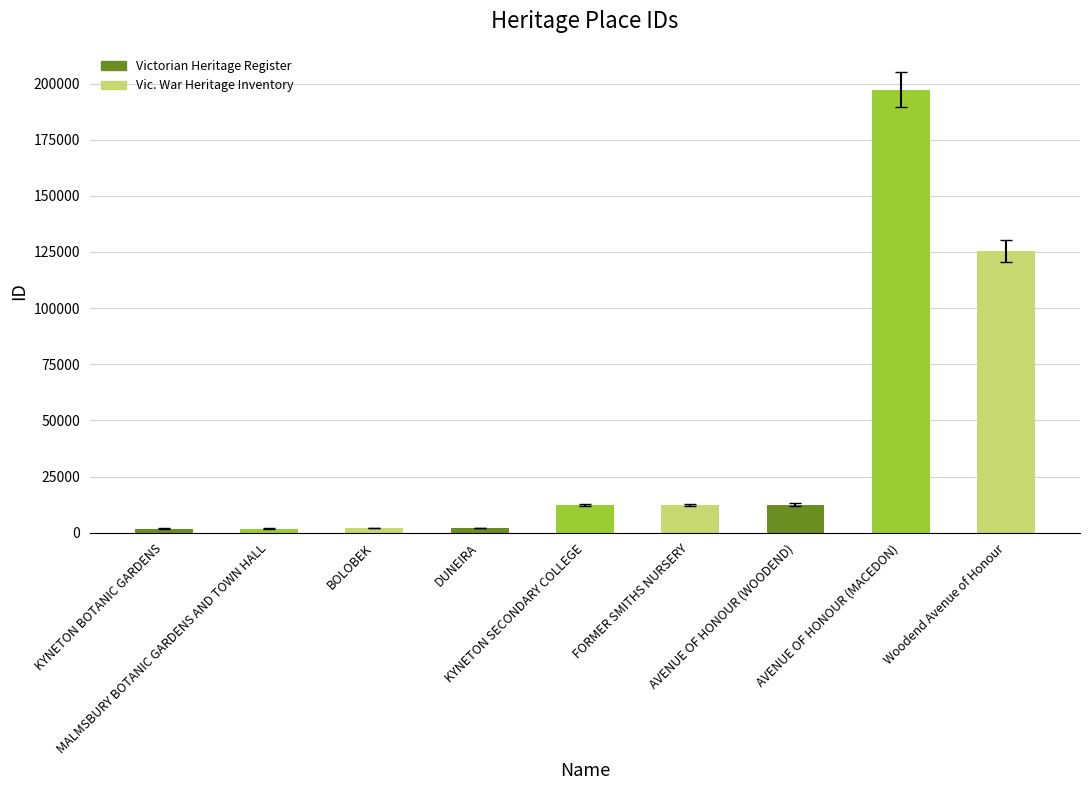

What is the label of the 7th bar from the left?

AVENUE OF HONOUR (WOODEND)